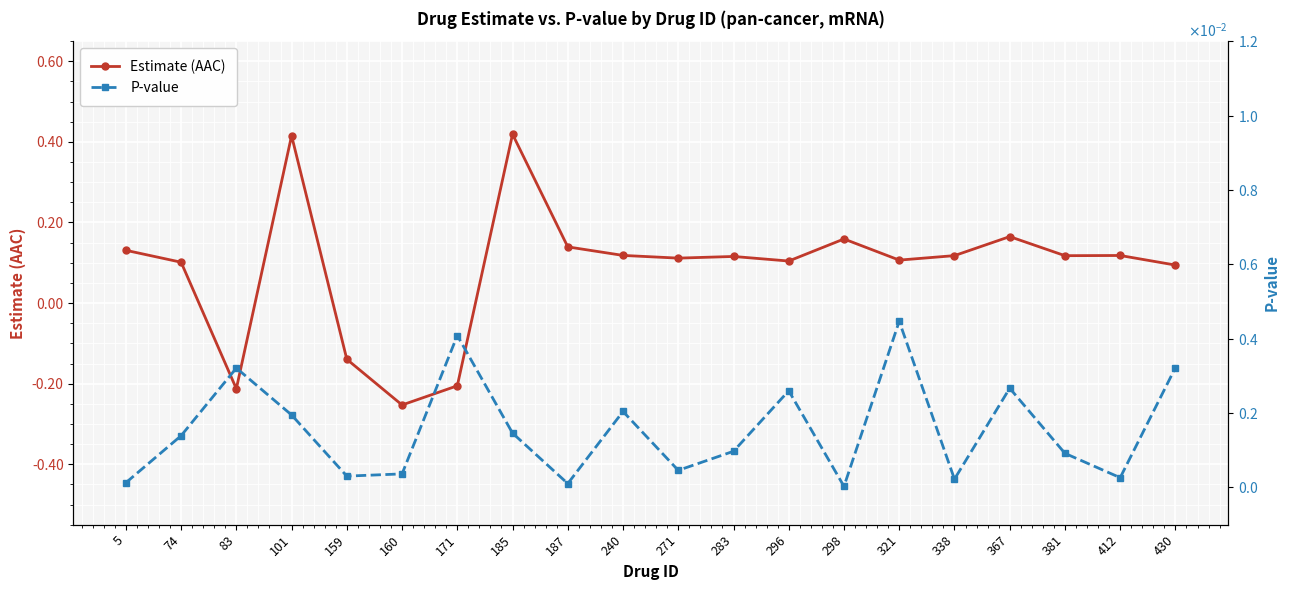

At 298, list the series in order from smallest to largest.

P-value, Estimate (AAC)